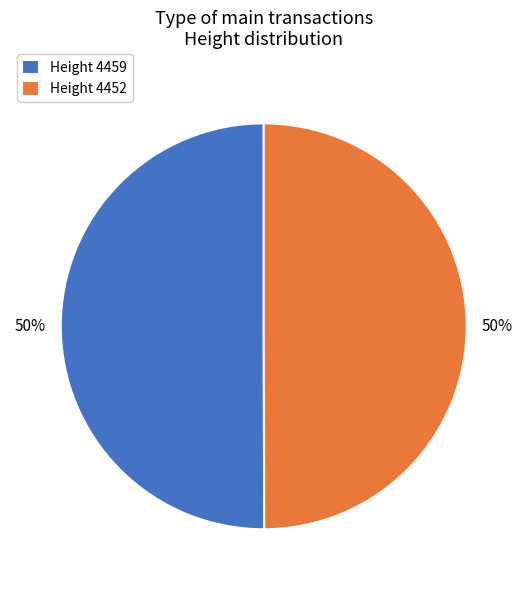

To the nearest percent, what portion does Height 4459 represent?

50%